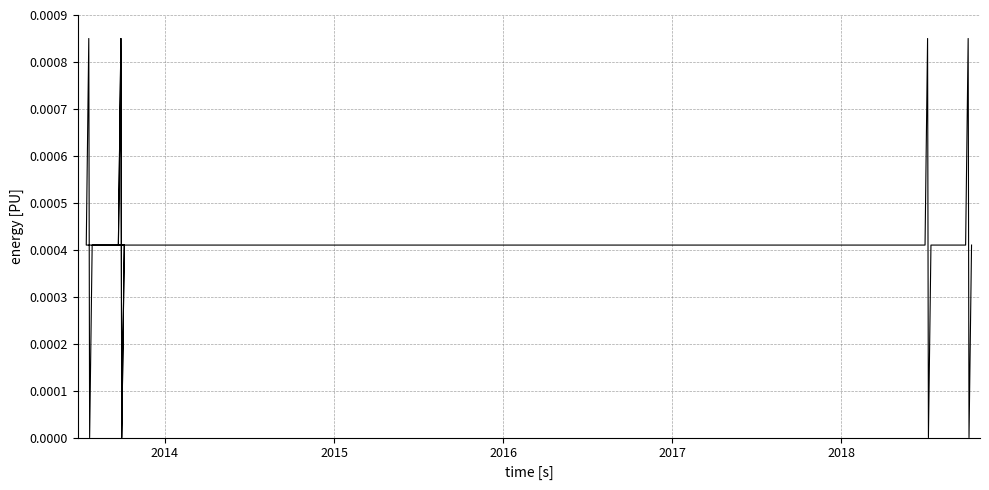

How many categories are shown in the chart?

20